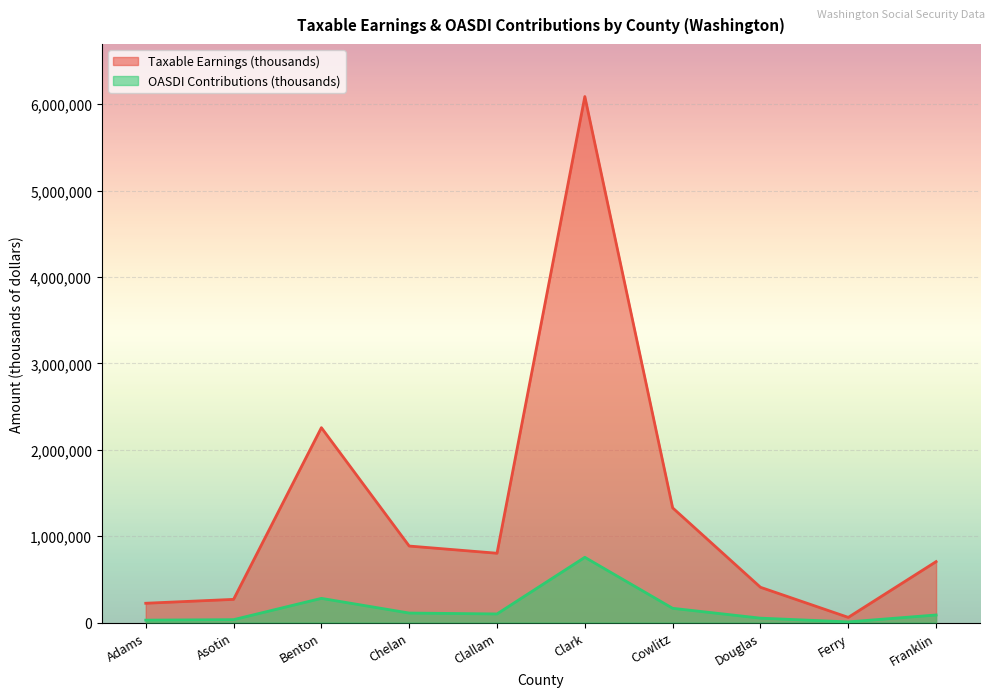

Which series has the largest total across all categories?

Taxable Earnings (thousands)